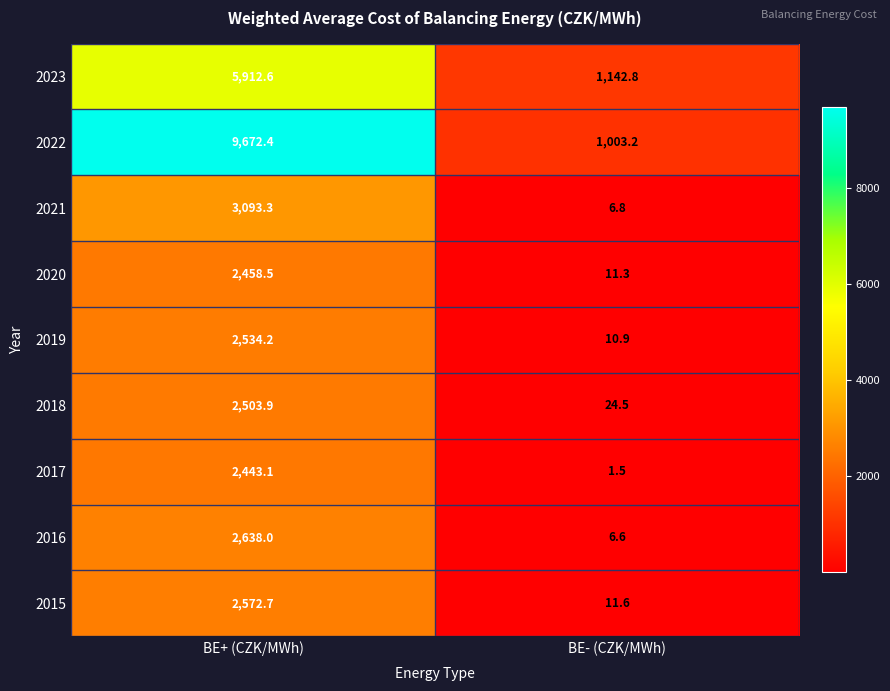

The value of 2023 at BE- (CZK/MWh) is 395.1. True or false?

False